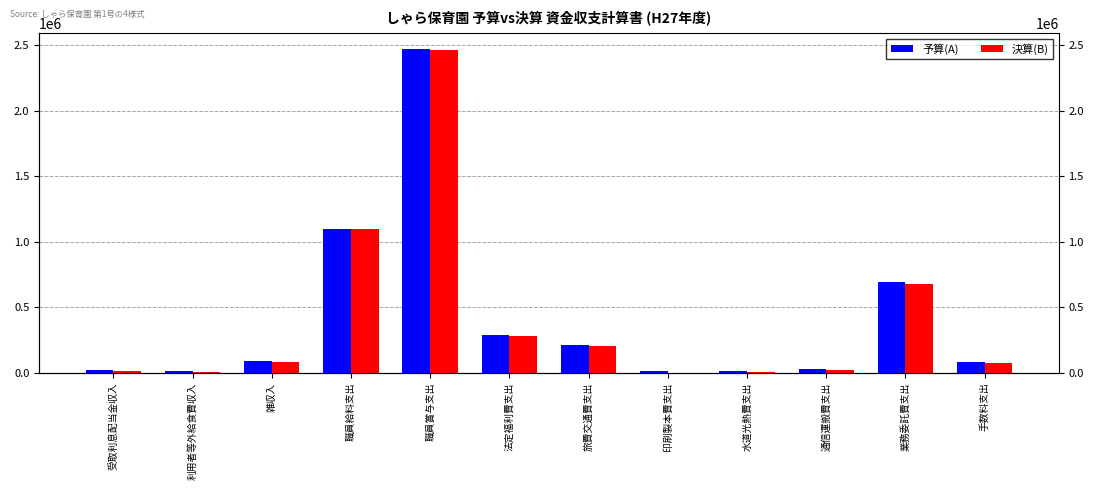

What is the difference between the highest and lowest values at 手数料支出?

1754